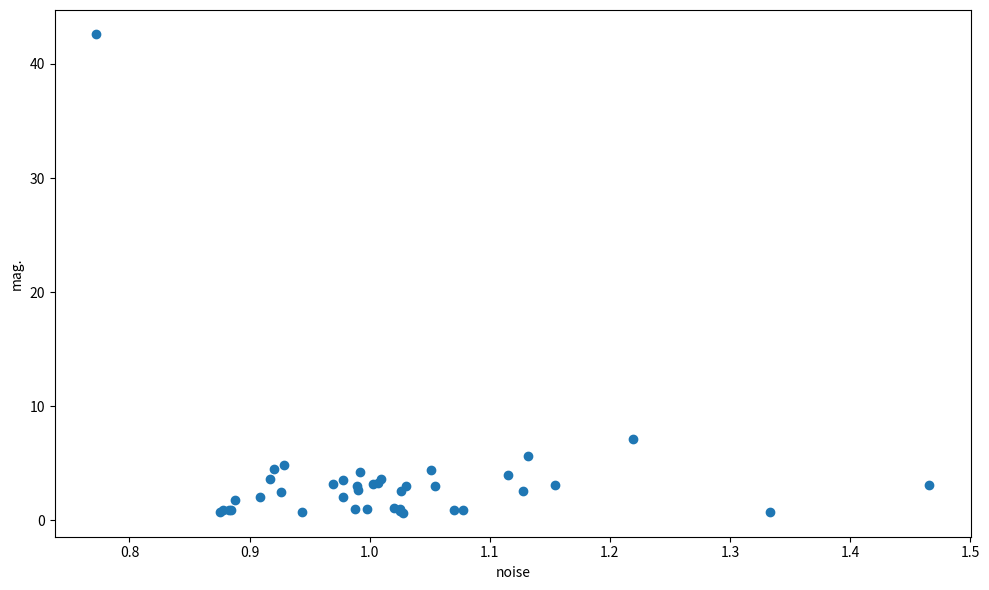

What Y value in the scatter plot is closest to 21?

7.1